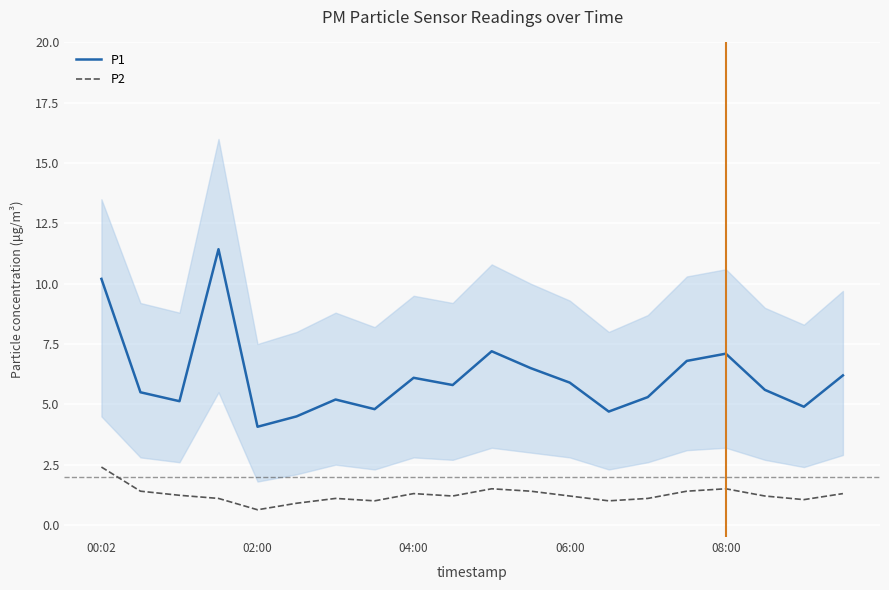

What is the highest value of the P1 series?

11.4